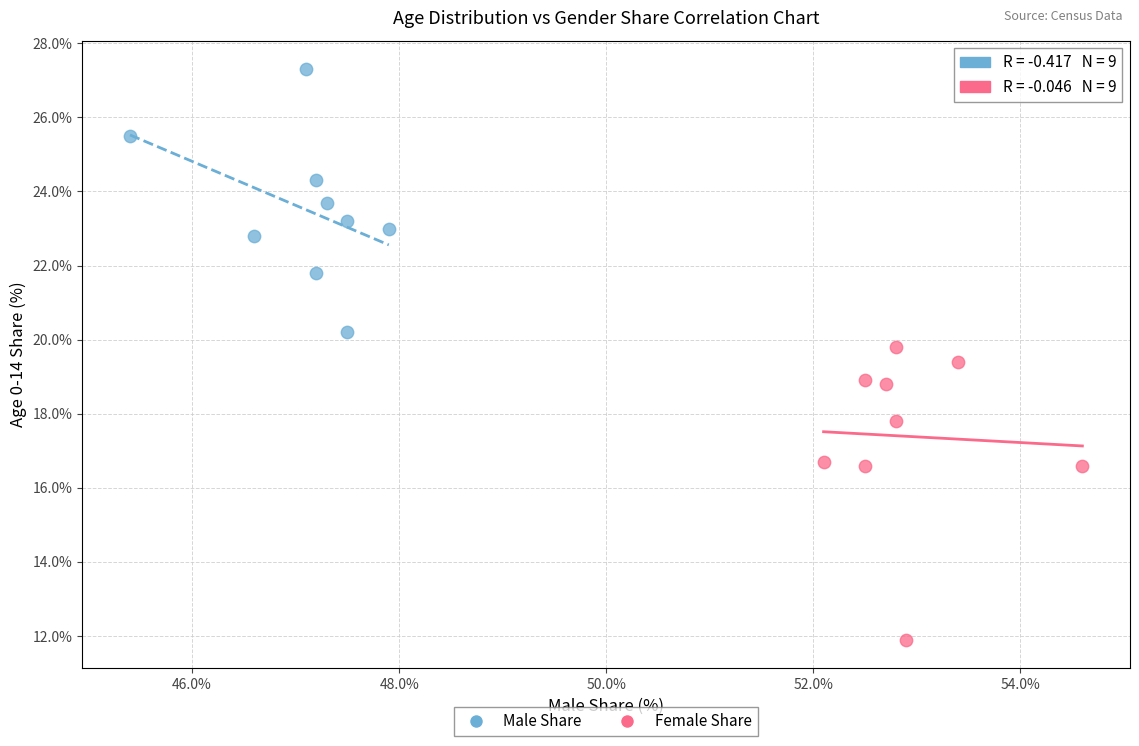

Which series contains the lowest Y value?

Female Share